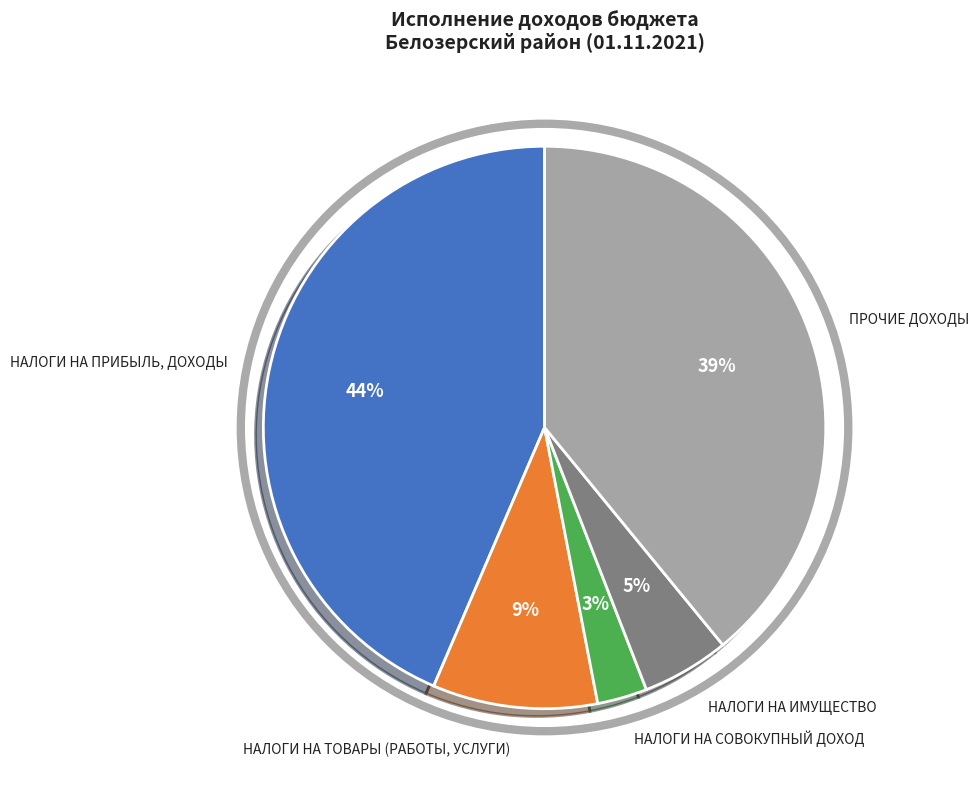

How many slices are in this pie chart?

5